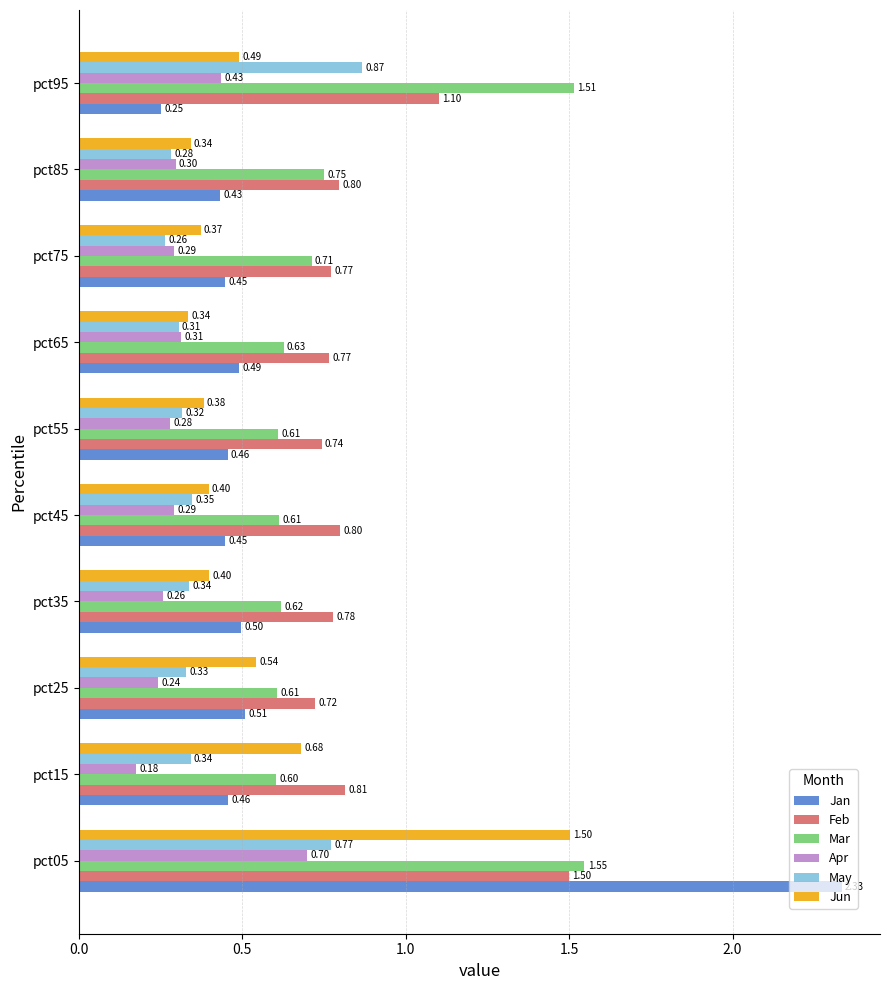

At pct55, list the series in order from smallest to largest.

Apr, May, Jun, Jan, Mar, Feb